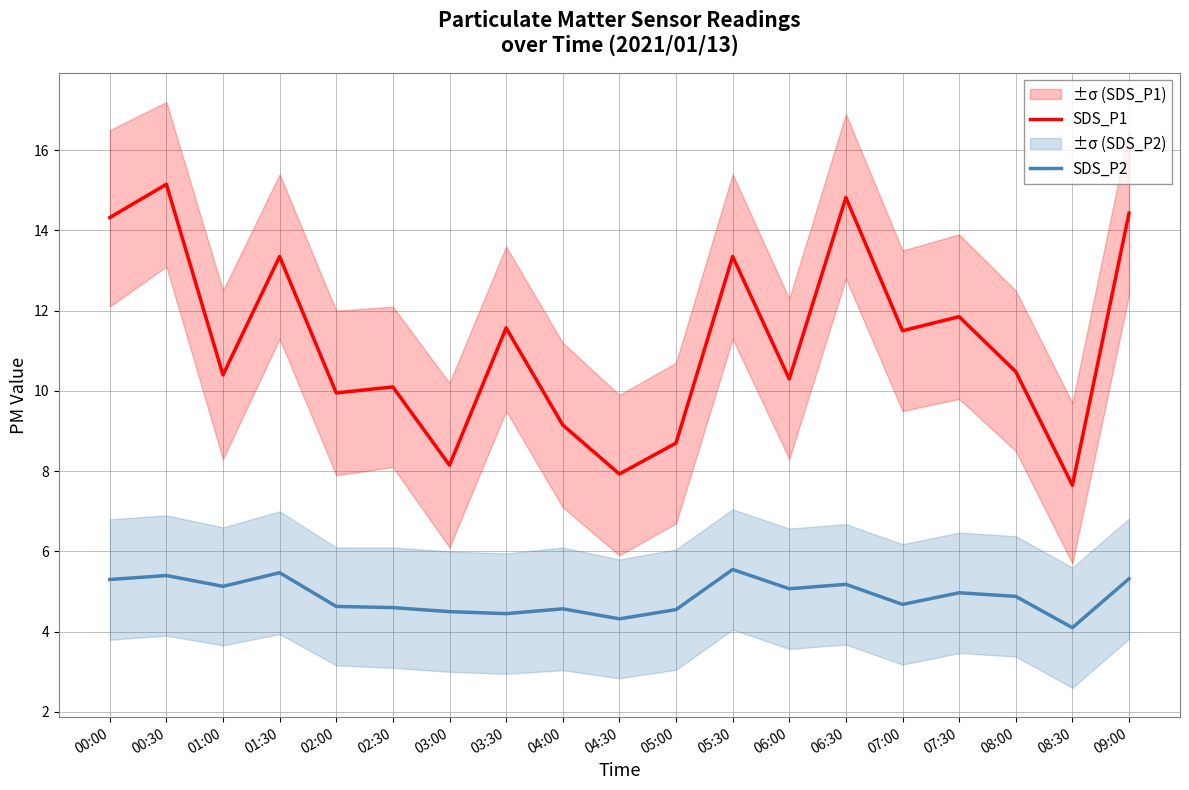

Reading right to left, what are all the values shown in this chart?

SDS_P1: 14.4	7.7	10.5	11.8	11.5	14.8	10.3	13.3	8.7	7.9	9.2	11.6	8.2	10.1	9.9	13.3	10.4	15.2	14.3
SDS_P2: 5.3	4.1	4.9	5.0	4.7	5.2	5.1	5.5	4.5	4.3	4.6	4.5	4.5	4.6	4.6	5.5	5.1	5.4	5.3